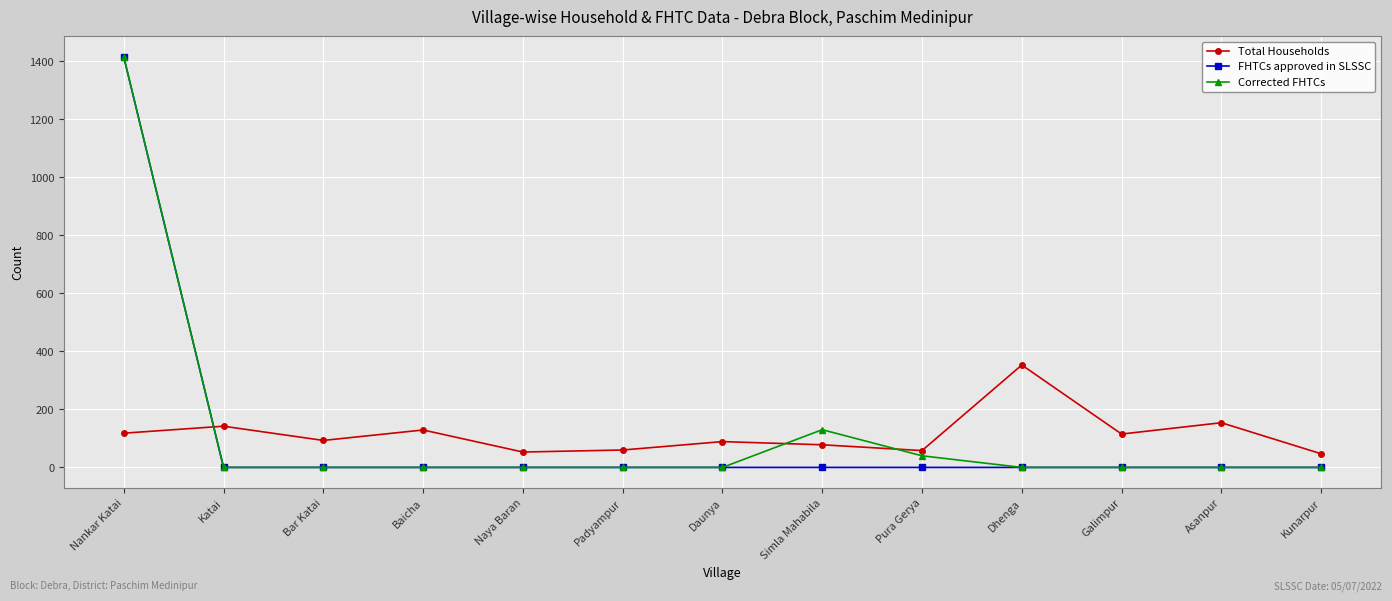

Is the value of Corrected FHTCs at Asanpur greater than the value of Total Households at Padyampur?

No